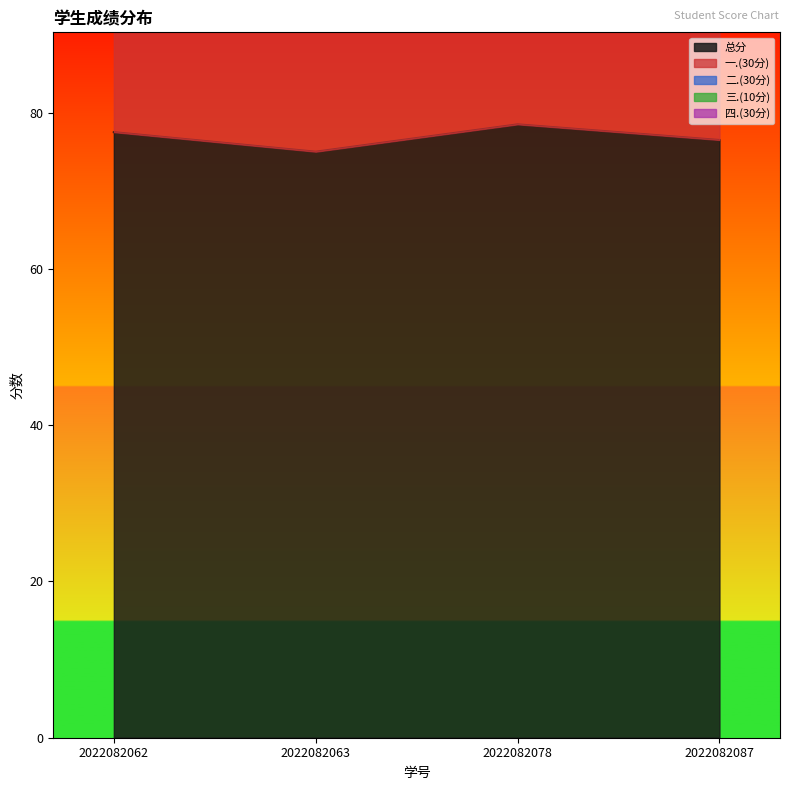

Where does the 三.(10分) series first go above 7?

2022082062